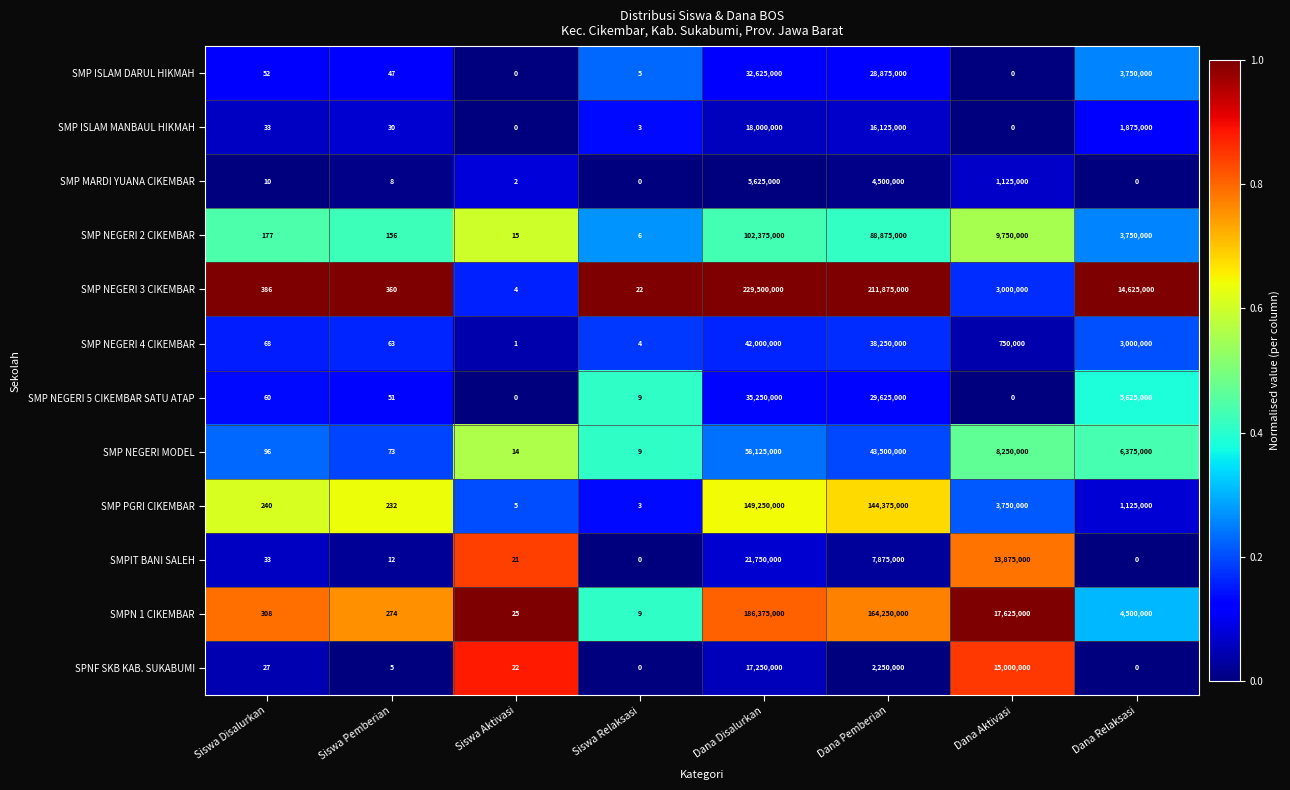

Between Siswa Aktivasi and Dana Pemberian, which series saw the biggest shift?

SMP NEGERI 3 CIKEMBAR